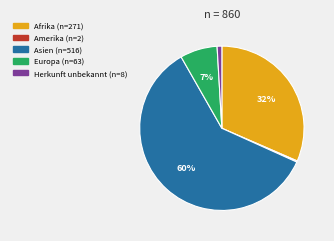

Which slice is the largest?

Asien